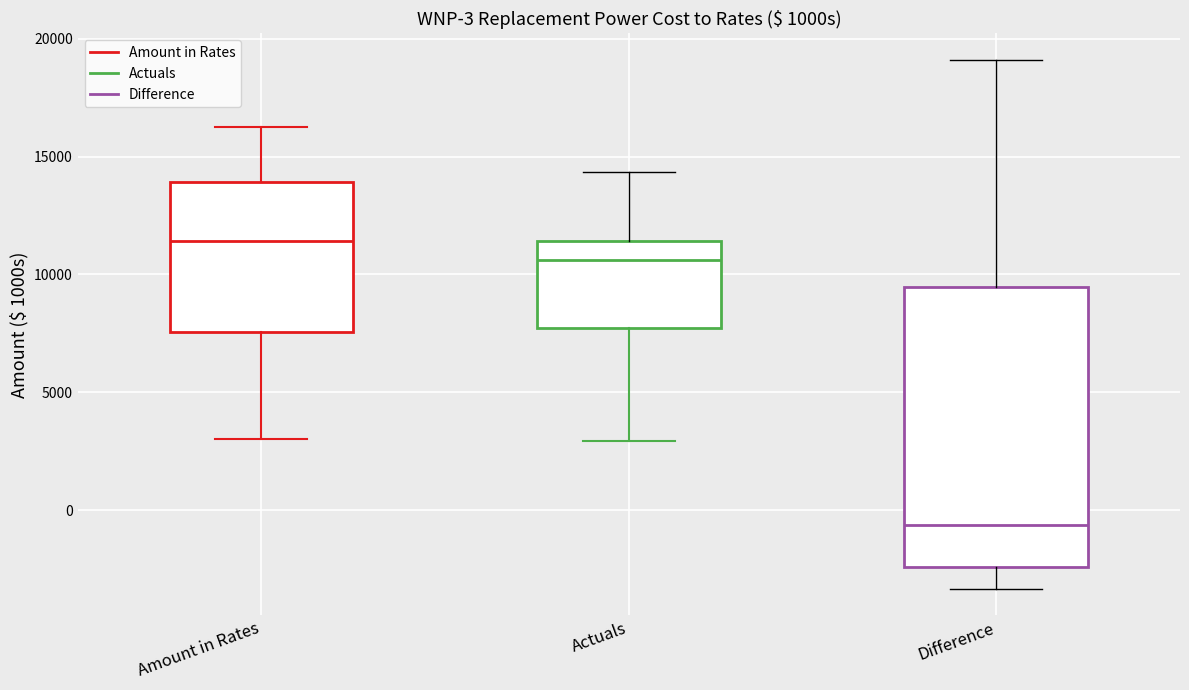

Which box has the lowest median line?

Difference